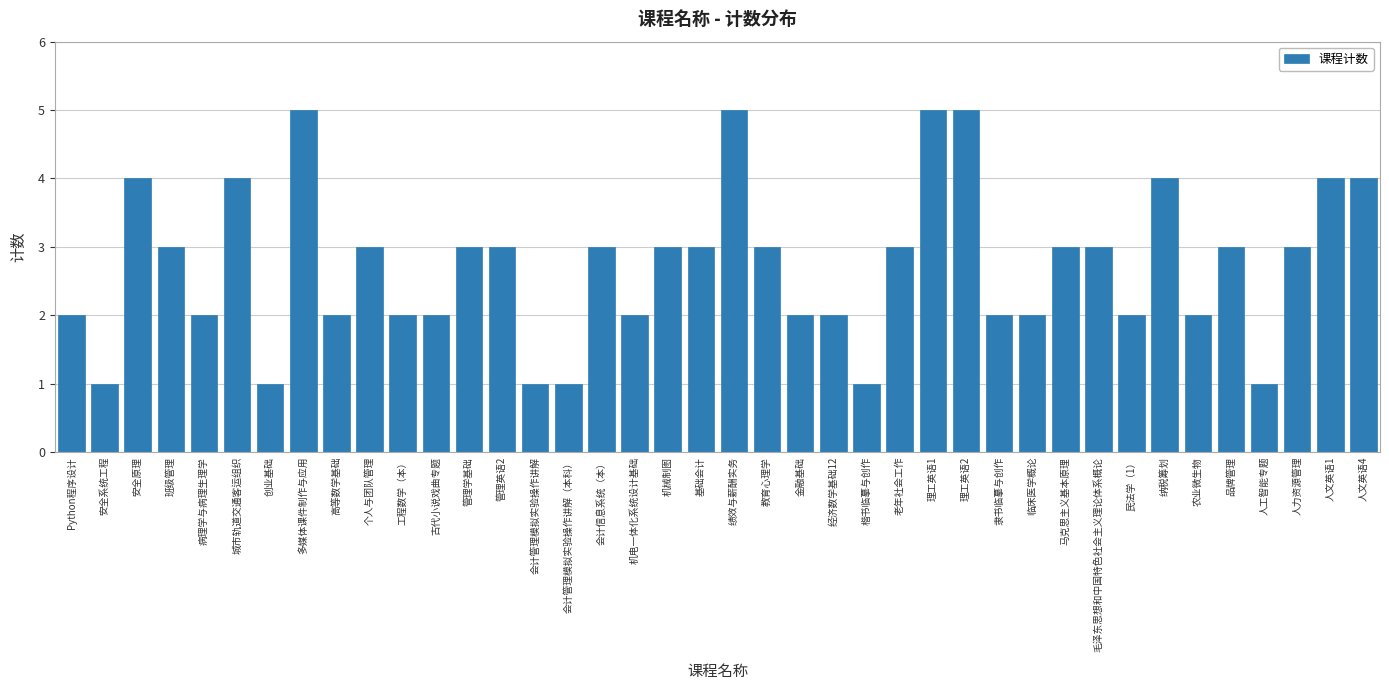

How many values are between 2 and 3?

25